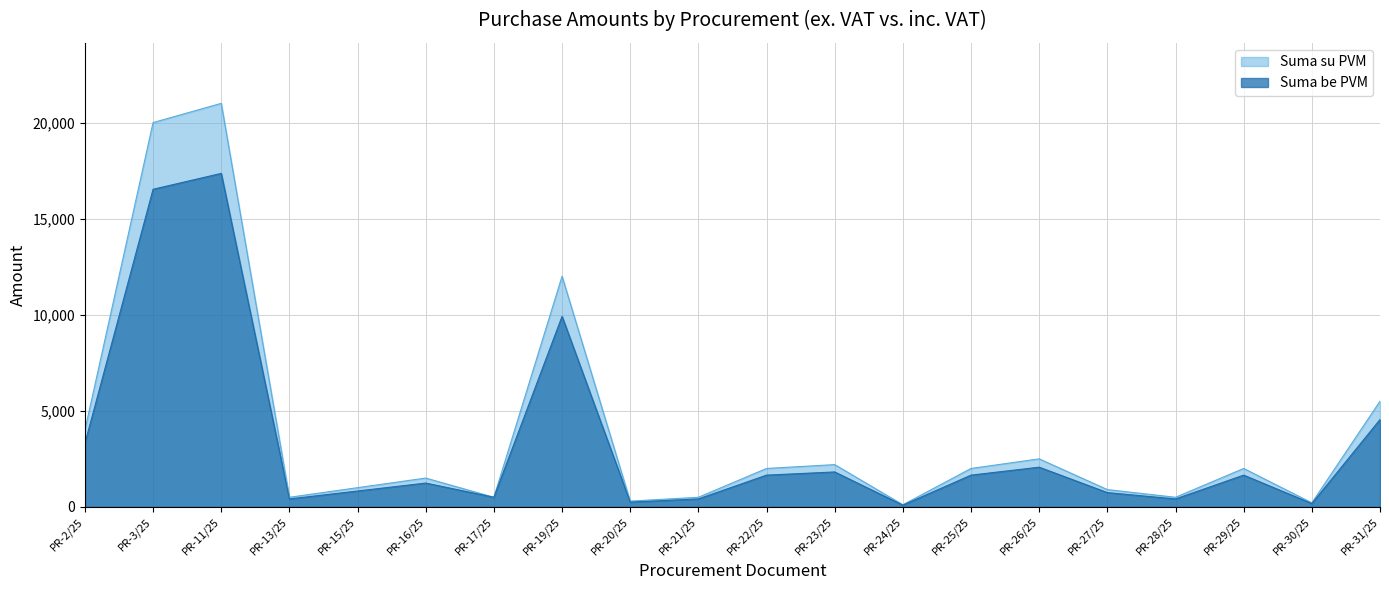

Reading left to right, list all the values displayed in this chart.

Suma be PVM: PR-2/25=3305.8	PR-3/25=16528.9	PR-11/25=17355.4	PR-13/25=413.2	PR-15/25=826.5	PR-16/25=1239.7	PR-17/25=500.0	PR-19/25=9917.4	PR-20/25=247.9	PR-21/25=413.2	PR-22/25=1652.9	PR-23/25=1818.2	PR-24/25=90.9	PR-25/25=1652.9	PR-26/25=2066.1	PR-27/25=743.8	PR-28/25=413.2	PR-29/25=1652.9	PR-30/25=173.6	PR-31/25=4545.4
Suma su PVM: PR-2/25=4000.0	PR-3/25=20000.0	PR-11/25=21000.0	PR-13/25=500.0	PR-15/25=1000.0	PR-16/25=1500.0	PR-17/25=500.0	PR-19/25=12000.0	PR-20/25=300.0	PR-21/25=500.0	PR-22/25=2000.0	PR-23/25=2200.0	PR-24/25=110.0	PR-25/25=2000.0	PR-26/25=2500.0	PR-27/25=900.0	PR-28/25=500.0	PR-29/25=2000.0	PR-30/25=210.0	PR-31/25=5500.0